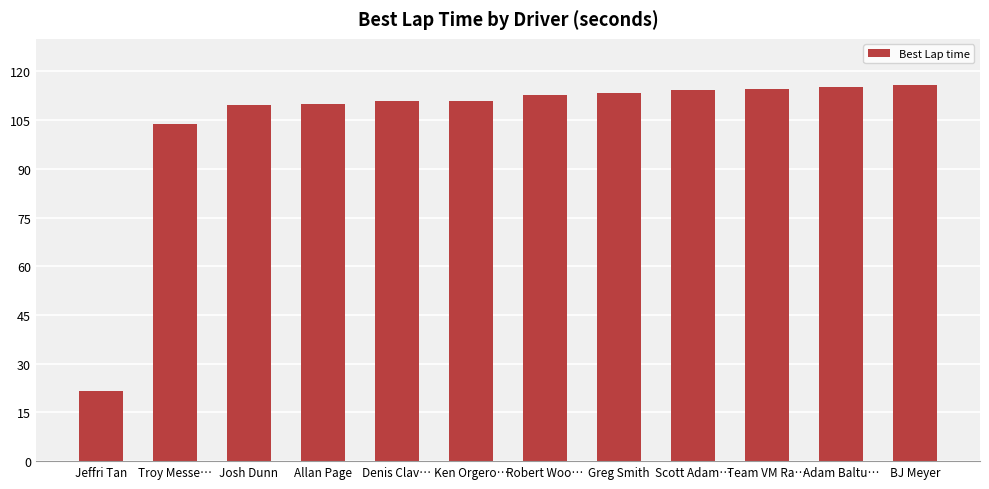

True or false: the data shows 151.3 at Robert Woo….

False